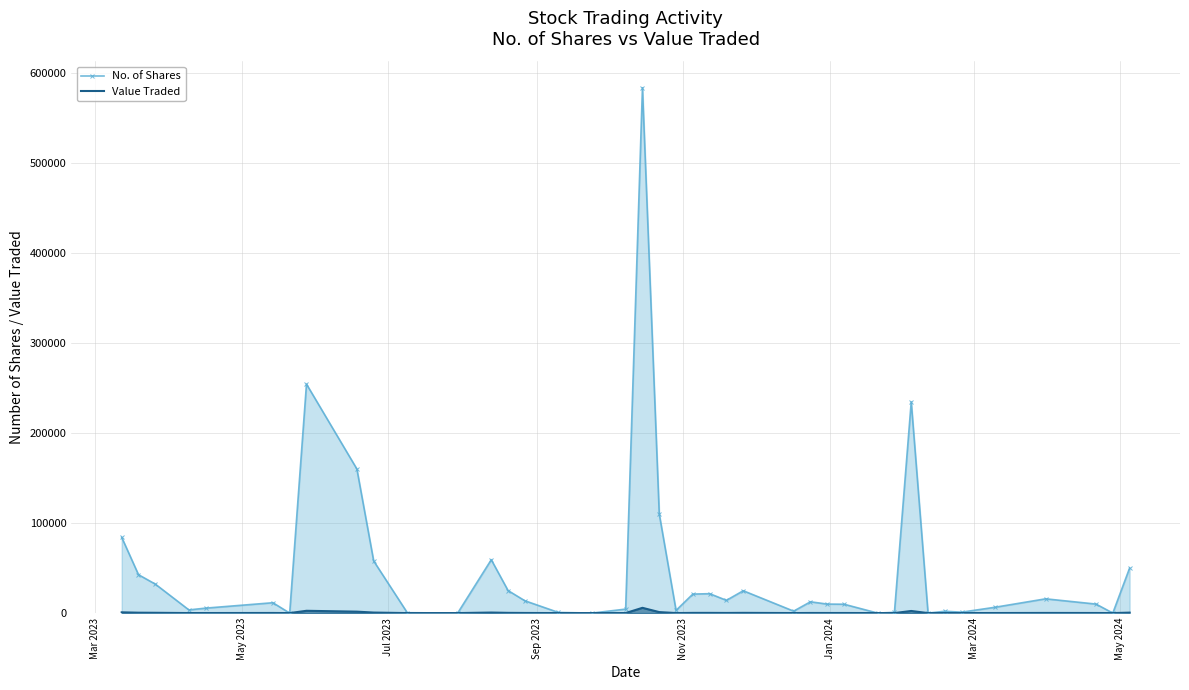

What is the maximum value shown in the chart?

583648